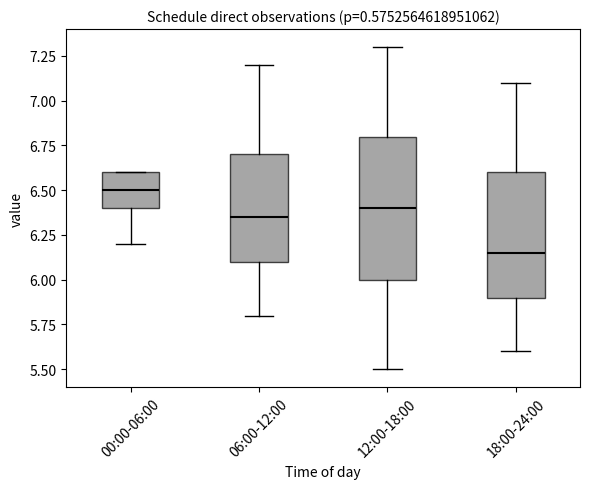

Reading left to right, transcribe this box plot: for each box, give where its median line is, the range the box spans, and where its two whiskers end, as read against the y-axis. The values are not printed on the chart, so give them approximately, as read against the axis.

00:00-06:00: median 6.50, box 6.40 to 6.60, whiskers 6.20 to 6.60
06:00-12:00: median 6.35, box 6.10 to 6.70, whiskers 5.80 to 7.20
12:00-18:00: median 6.40, box 6.00 to 6.80, whiskers 5.50 to 7.30
18:00-24:00: median 6.15, box 5.90 to 6.60, whiskers 5.60 to 7.10